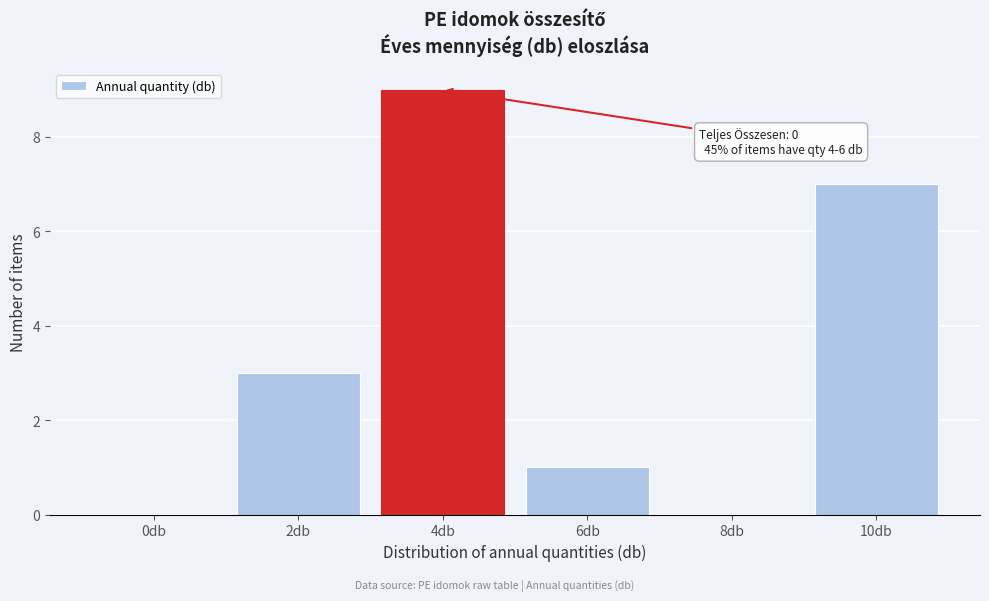

Reading right to left, extract all data points from this chart.

10db=7	8db=0	6db=1	4db=9	2db=3	0db=0